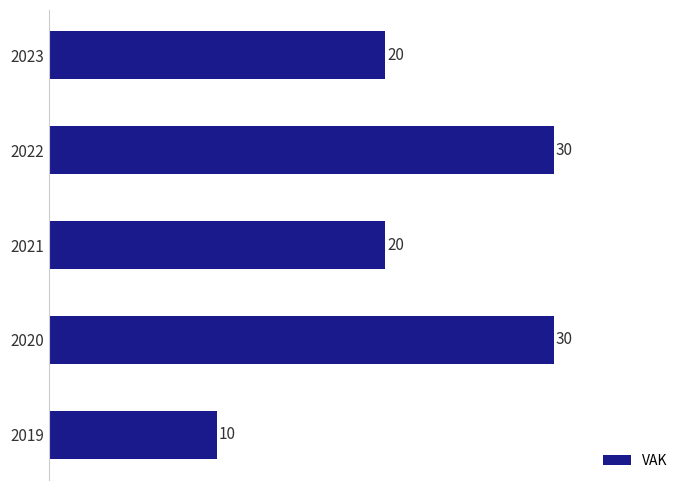

What is the average value?

22